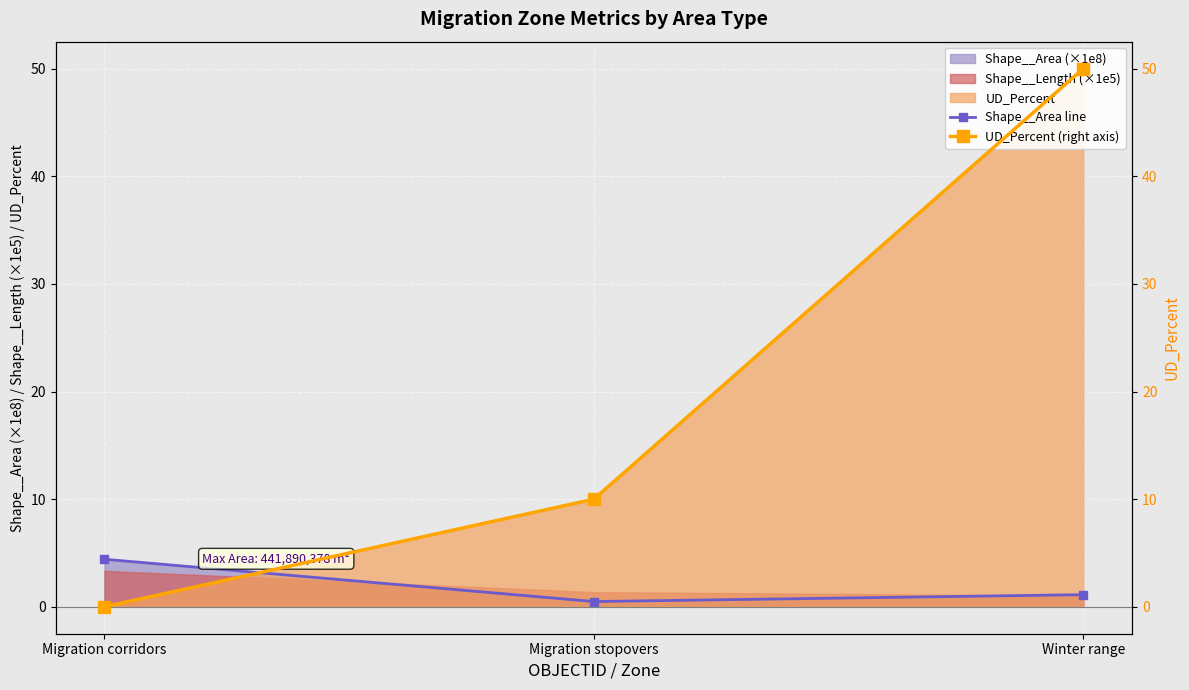

Reading left to right, list all the values displayed in this chart.

Shape__Area line: 4.4	0.5	1.1
UD_Percent (right axis): 0.0	10.0	50.0